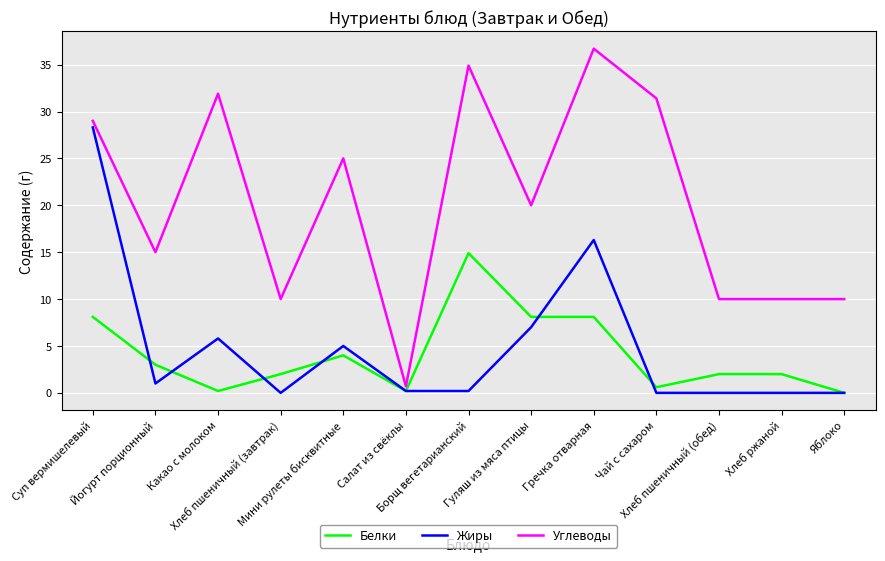

Where is Углеводы nearest to the value 18?

Гуляш из мяса птицы